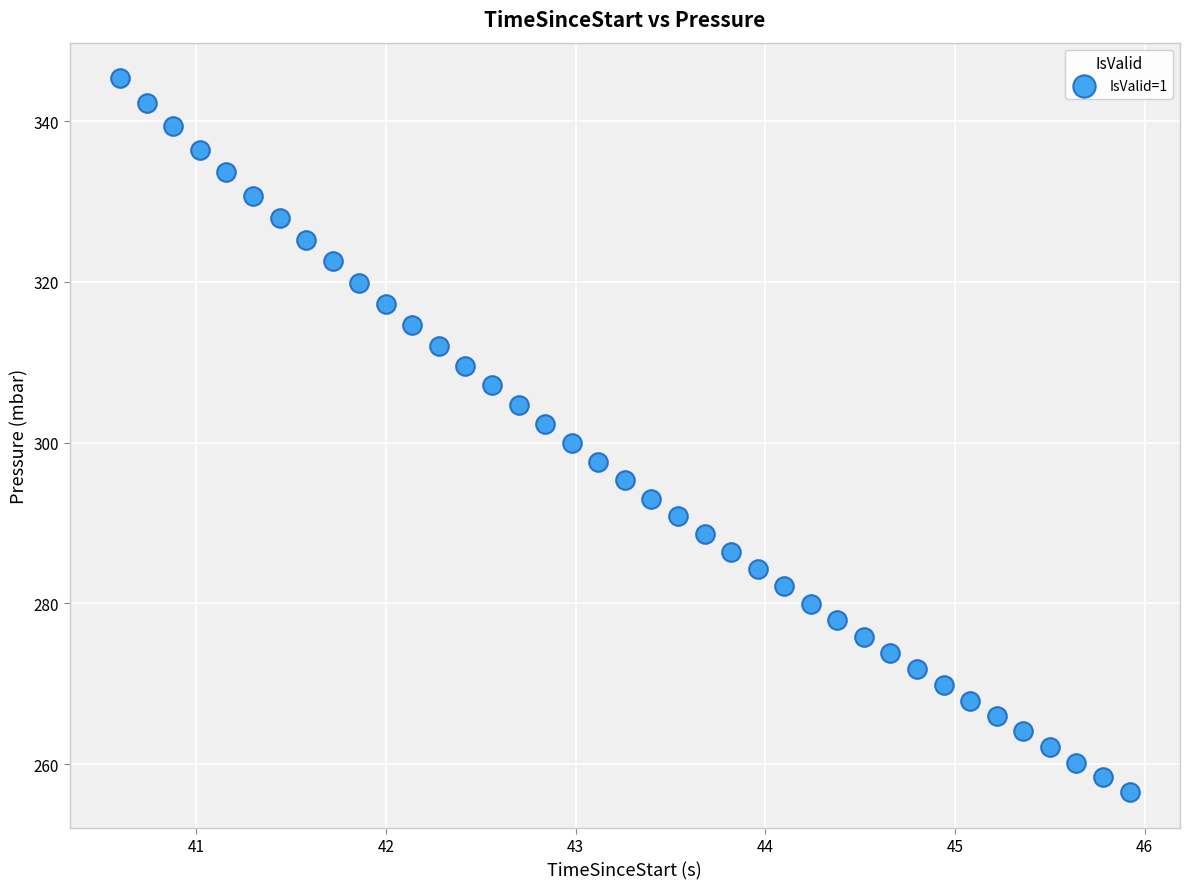

What is the range of Y values (max minus min)?

88.8